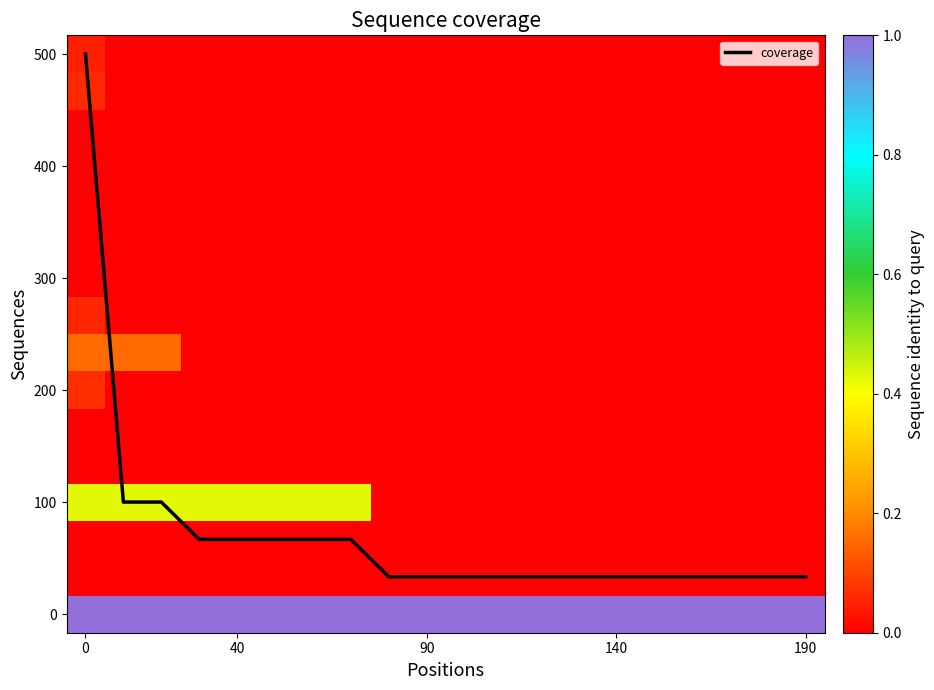

Which series has the widest spread of values?

coverage